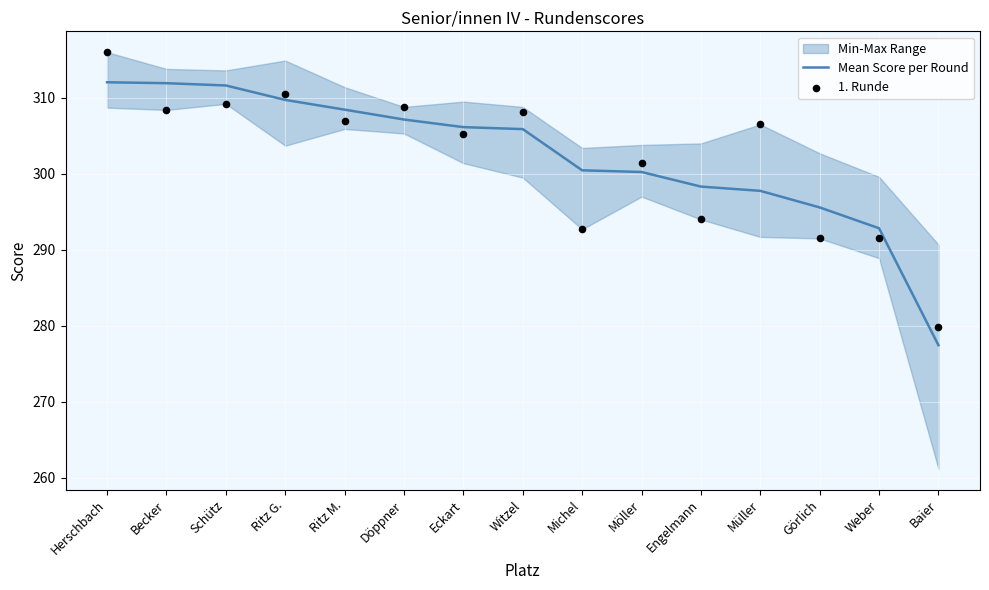

Is the value of 1. Runde at Eckart greater than the value of Mean Score per Round at Schütz?

No